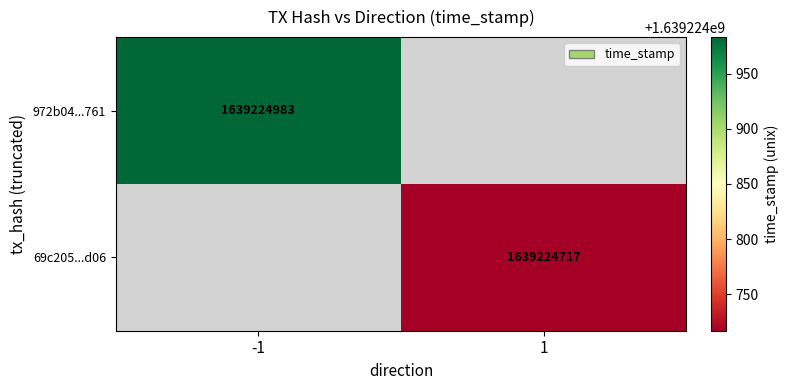

Which series has the largest total across all categories?

972b04002dcc4af02e1b051666461c83d99f761